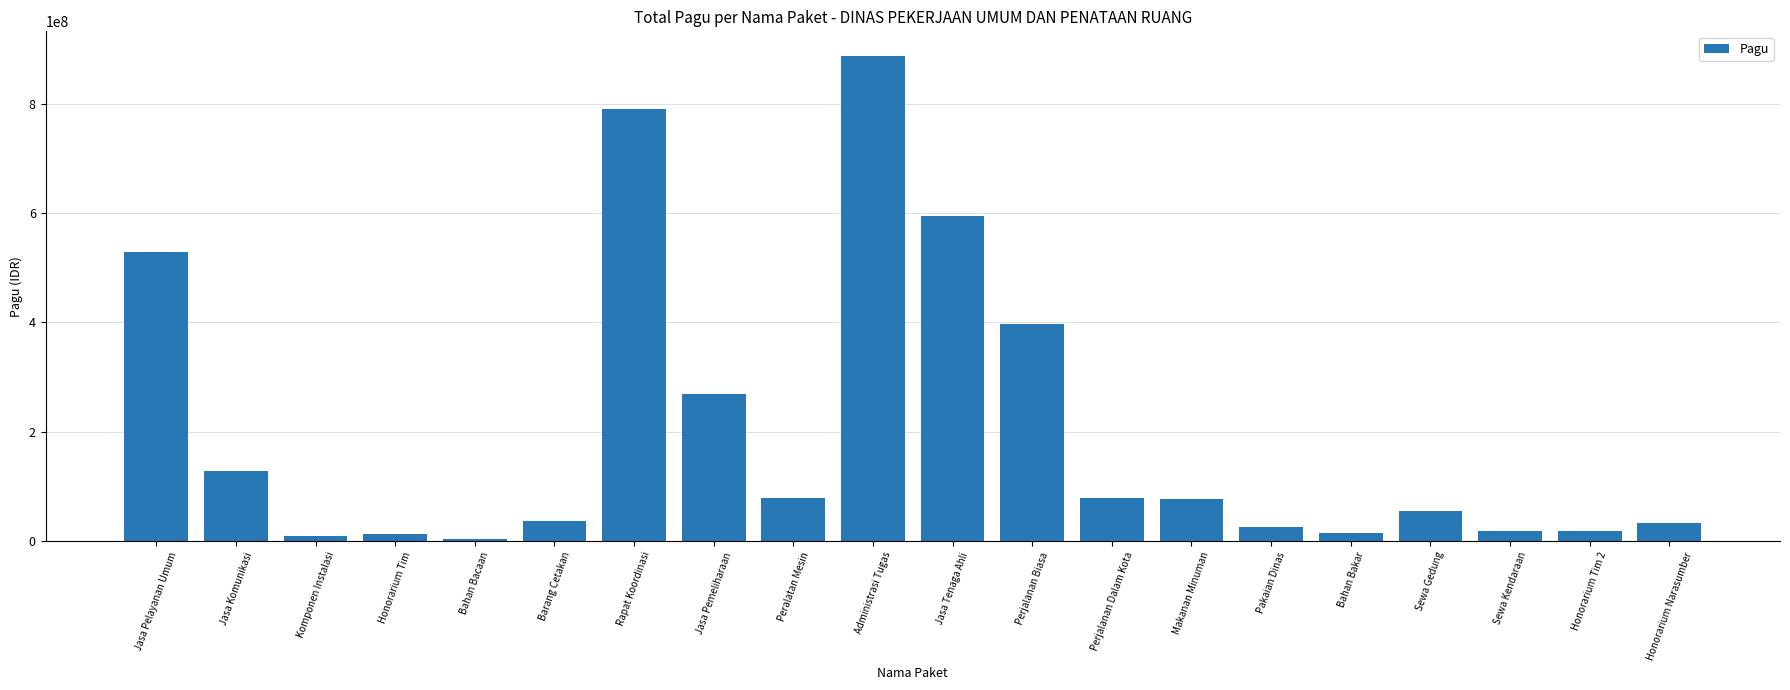

What is the label of the 9th bar from the left?

Peralatan Mesin